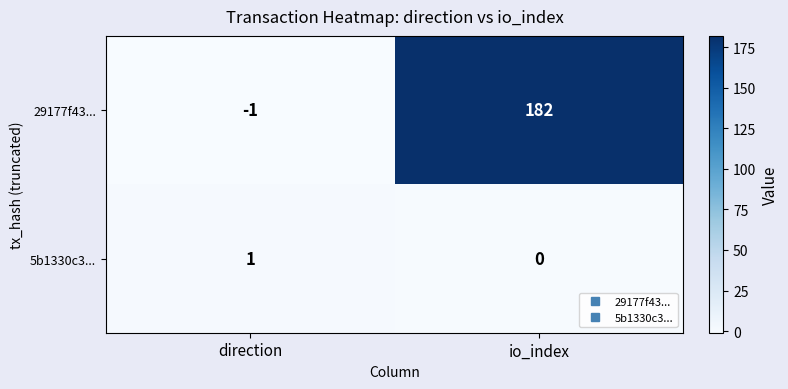

How many positive values does the 29177f43... series have?

1